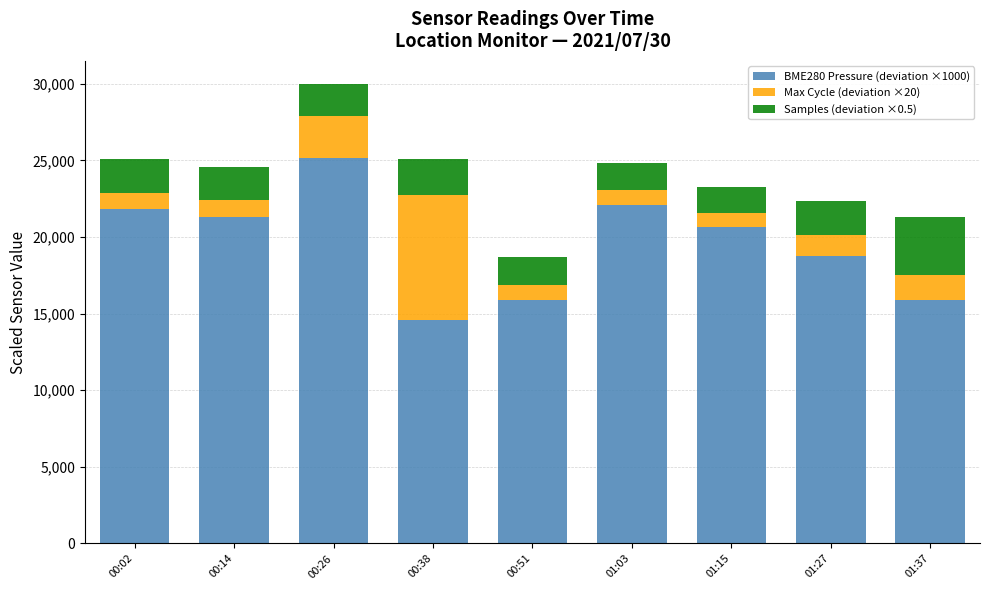

The value of BME280 Pressure (deviation ×1000) at 01:03 is 8151.1. True or false?

False